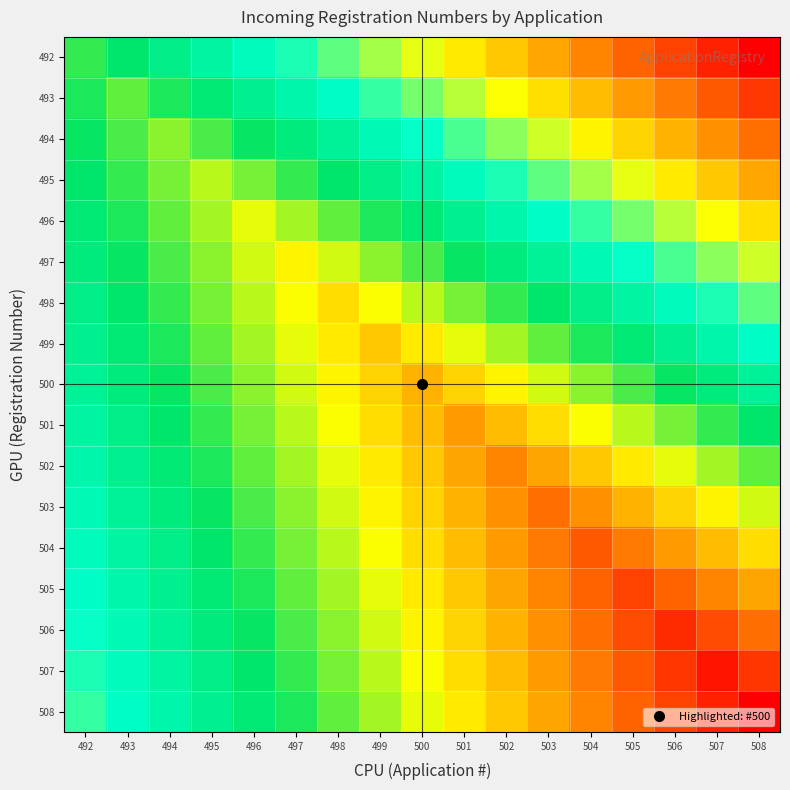

Reading left to right, list all the values displayed in this chart.

492: 492=492.0	493=490.5	494=489.0	495=487.5	496=486.0	497=484.5	498=483.0	499=481.5	500=480.0	501=478.5	502=477.0	503=475.5	504=474.0	505=472.5	506=471.0	507=469.5	508=468.0
493: 492=491.5	493=493.0	494=491.5	495=490.0	496=488.5	497=487.0	498=485.5	499=484.0	500=482.5	501=481.0	502=479.5	503=478.0	504=476.5	505=475.0	506=473.5	507=472.0	508=470.5
494: 492=491.0	493=492.5	494=494.0	495=492.5	496=491.0	497=489.5	498=488.0	499=486.5	500=485.0	501=483.5	502=482.0	503=480.5	504=479.0	505=477.5	506=476.0	507=474.5	508=473.0
495: 492=490.5	493=492.0	494=493.5	495=495.0	496=493.5	497=492.0	498=490.5	499=489.0	500=487.5	501=486.0	502=484.5	503=483.0	504=481.5	505=480.0	506=478.5	507=477.0	508=475.5
496: 492=490.0	493=491.5	494=493.0	495=494.5	496=496.0	497=494.5	498=493.0	499=491.5	500=490.0	501=488.5	502=487.0	503=485.5	504=484.0	505=482.5	506=481.0	507=479.5	508=478.0
497: 492=489.5	493=491.0	494=492.5	495=494.0	496=495.5	497=497.0	498=495.5	499=494.0	500=492.5	501=491.0	502=489.5	503=488.0	504=486.5	505=485.0	506=483.5	507=482.0	508=480.5
498: 492=489.0	493=490.5	494=492.0	495=493.5	496=495.0	497=496.5	498=498.0	499=496.5	500=495.0	501=493.5	502=492.0	503=490.5	504=489.0	505=487.5	506=486.0	507=484.5	508=483.0
499: 492=488.5	493=490.0	494=491.5	495=493.0	496=494.5	497=496.0	498=497.5	499=499.0	500=497.5	501=496.0	502=494.5	503=493.0	504=491.5	505=490.0	506=488.5	507=487.0	508=485.5
500: 492=488.0	493=489.5	494=491.0	495=492.5	496=494.0	497=495.5	498=497.0	499=498.5	500=500.0	501=498.5	502=497.0	503=495.5	504=494.0	505=492.5	506=491.0	507=489.5	508=488.0
501: 492=487.5	493=489.0	494=490.5	495=492.0	496=493.5	497=495.0	498=496.5	499=498.0	500=499.5	501=501.0	502=499.5	503=498.0	504=496.5	505=495.0	506=493.5	507=492.0	508=490.5
502: 492=487.0	493=488.5	494=490.0	495=491.5	496=493.0	497=494.5	498=496.0	499=497.5	500=499.0	501=500.5	502=502.0	503=500.5	504=499.0	505=497.5	506=496.0	507=494.5	508=493.0
503: 492=486.5	493=488.0	494=489.5	495=491.0	496=492.5	497=494.0	498=495.5	499=497.0	500=498.5	501=500.0	502=501.5	503=503.0	504=501.5	505=500.0	506=498.5	507=497.0	508=495.5
504: 492=486.0	493=487.5	494=489.0	495=490.5	496=492.0	497=493.5	498=495.0	499=496.5	500=498.0	501=499.5	502=501.0	503=502.5	504=504.0	505=502.5	506=501.0	507=499.5	508=498.0
505: 492=485.5	493=487.0	494=488.5	495=490.0	496=491.5	497=493.0	498=494.5	499=496.0	500=497.5	501=499.0	502=500.5	503=502.0	504=503.5	505=505.0	506=503.5	507=502.0	508=500.5
506: 492=485.0	493=486.5	494=488.0	495=489.5	496=491.0	497=492.5	498=494.0	499=495.5	500=497.0	501=498.5	502=500.0	503=501.5	504=503.0	505=504.5	506=506.0	507=504.5	508=503.0
507: 492=484.5	493=486.0	494=487.5	495=489.0	496=490.5	497=492.0	498=493.5	499=495.0	500=496.5	501=498.0	502=499.5	503=501.0	504=502.5	505=504.0	506=505.5	507=507.0	508=505.5
508: 492=484.0	493=485.5	494=487.0	495=488.5	496=490.0	497=491.5	498=493.0	499=494.5	500=496.0	501=497.5	502=499.0	503=500.5	504=502.0	505=503.5	506=505.0	507=506.5	508=508.0